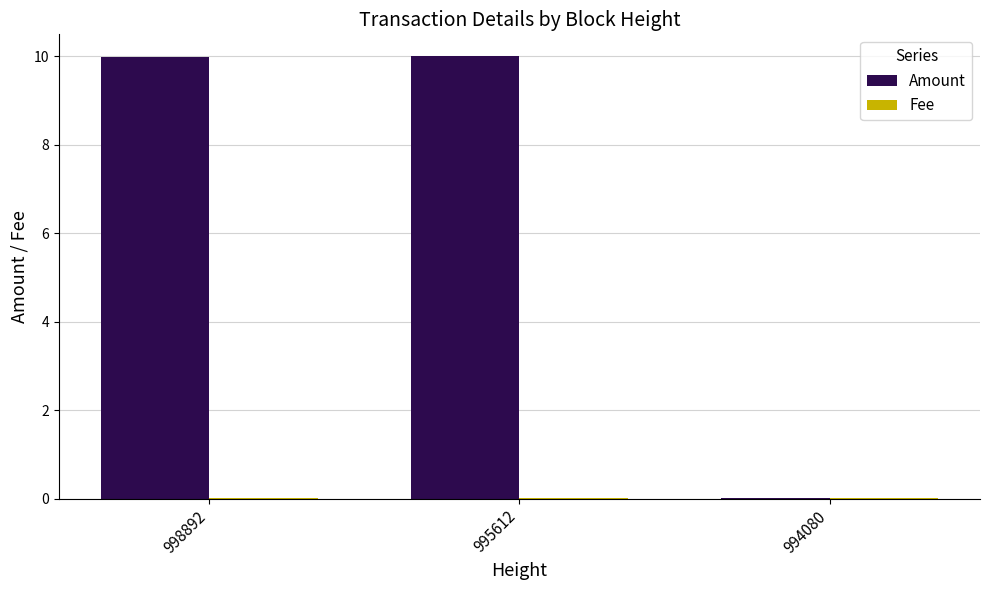

What is the greatest value displayed?

10.0